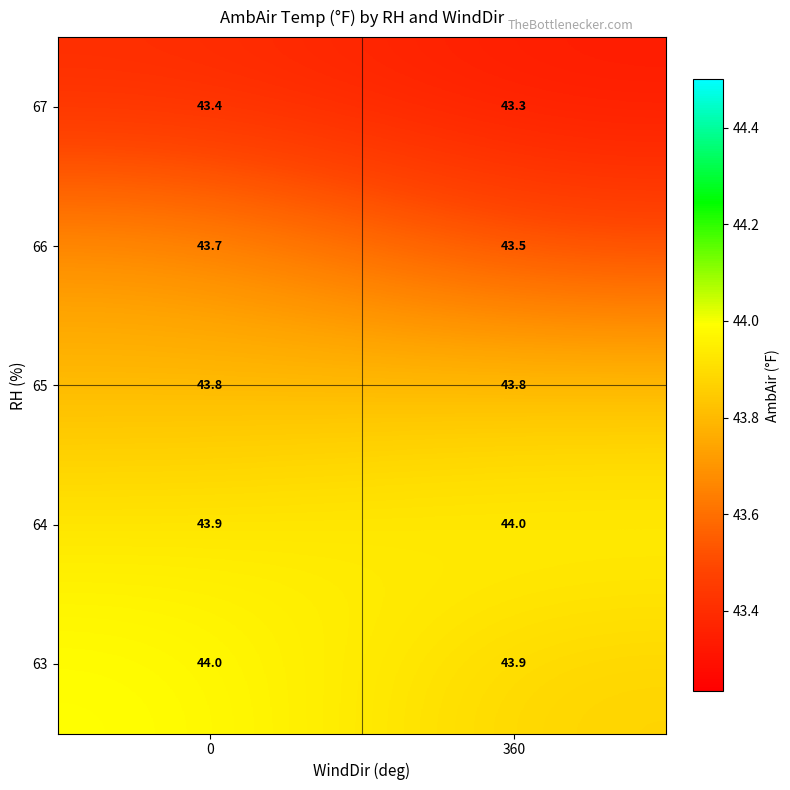

Is the value of 65 at 0 greater than the value of 66 at 0?

Yes